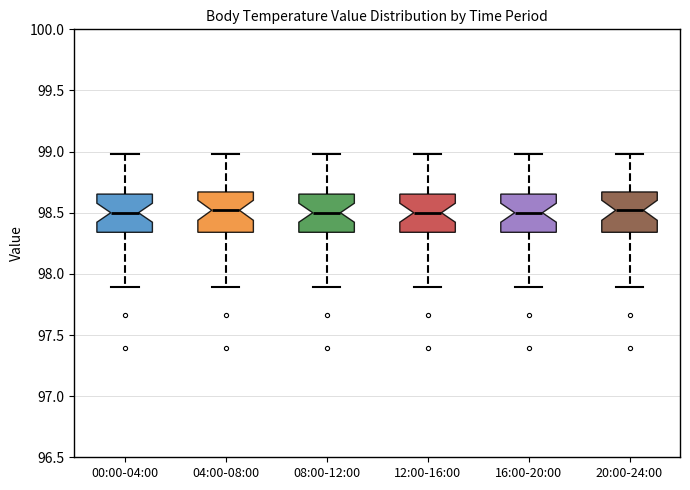

Where does the median line of the box for 08:00-12:00 sit on the y-axis? The values are not printed on the chart, so give them approximately, as read against the axis.

98.50